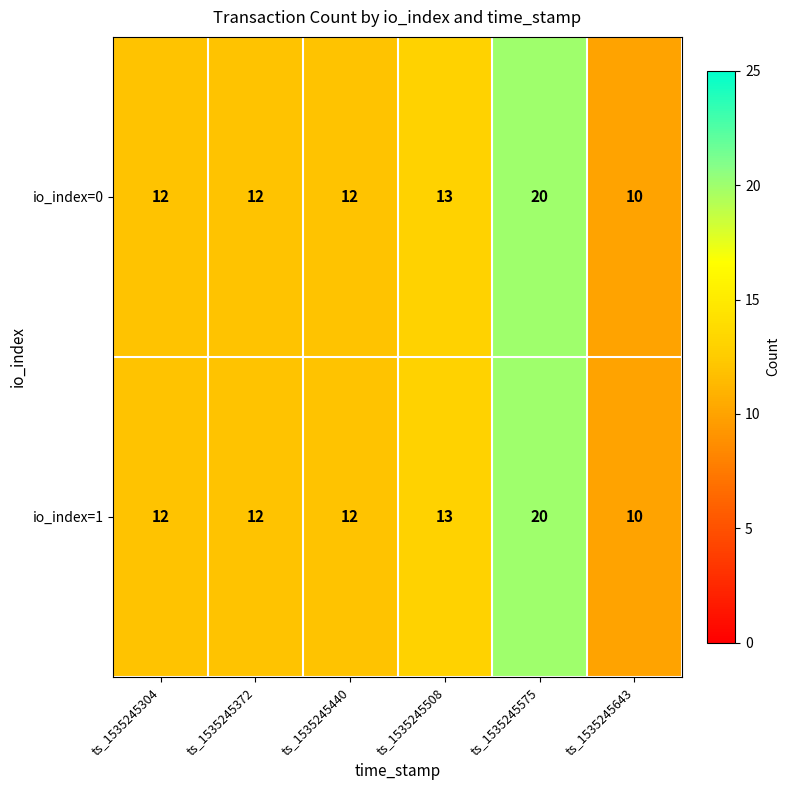

Is it true that io_index=1 equals 20 at ts_1535245575?

True